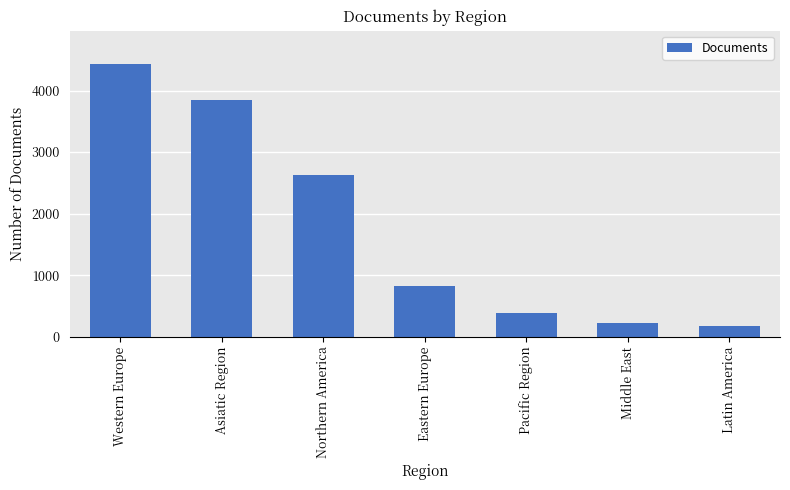

Reading left to right, transcribe all the data shown in this chart.

4438	3850	2621	833	384	230	175